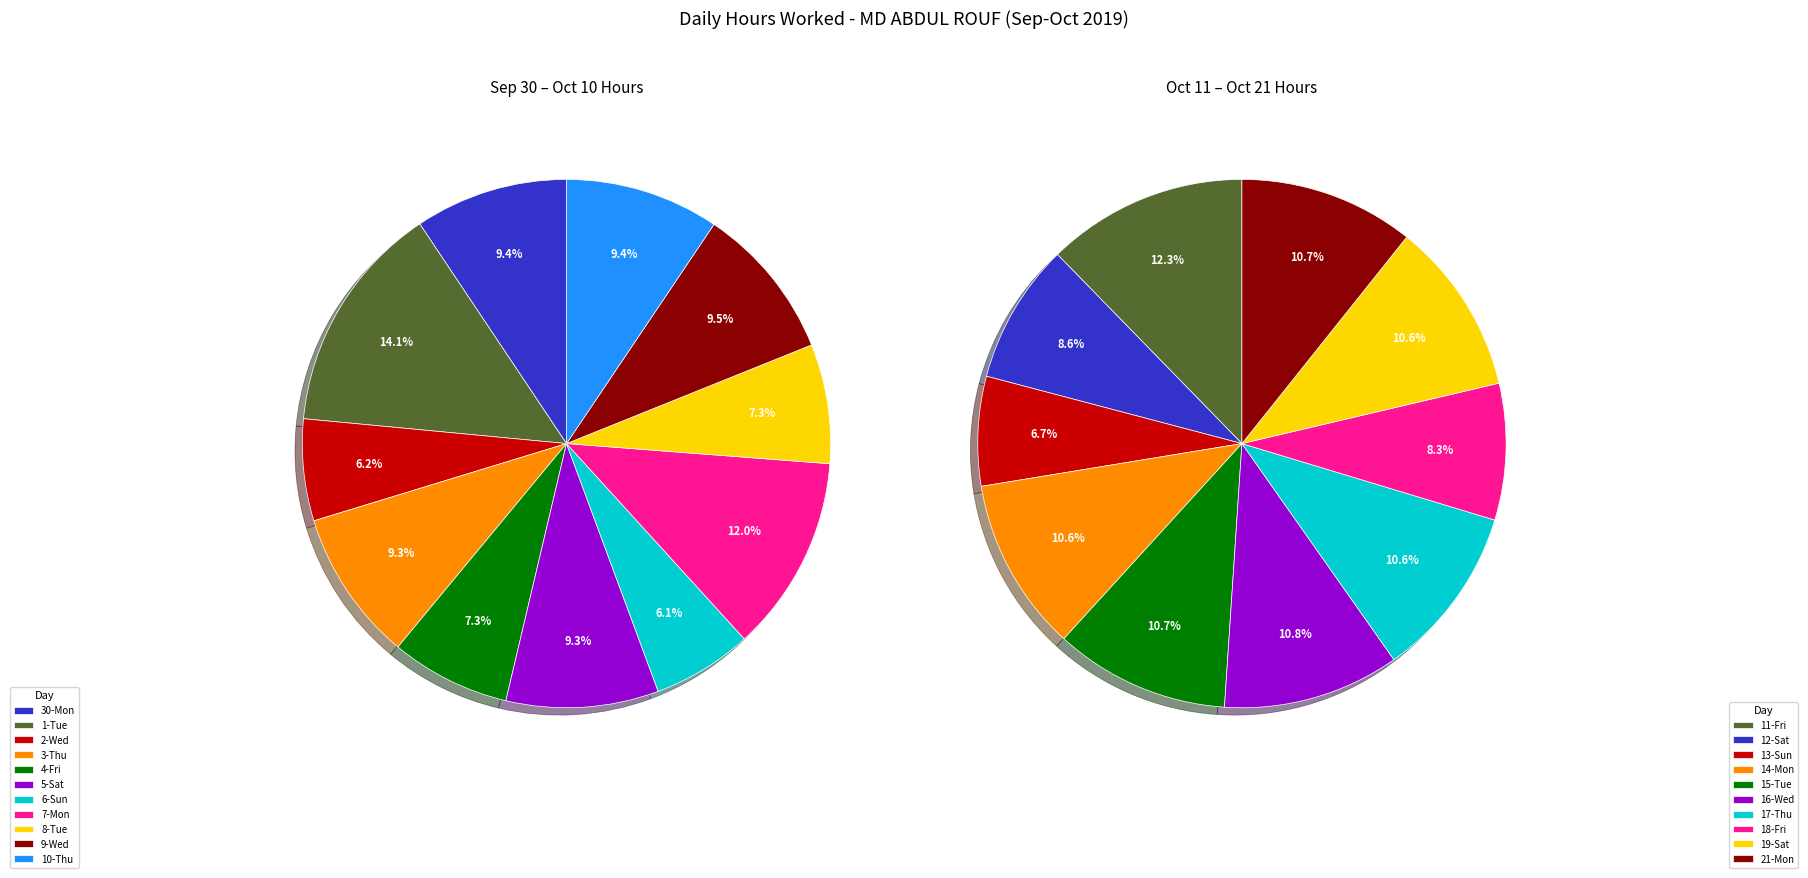

Is the sum of 17-Thu and 8-Tue greater than half?

No